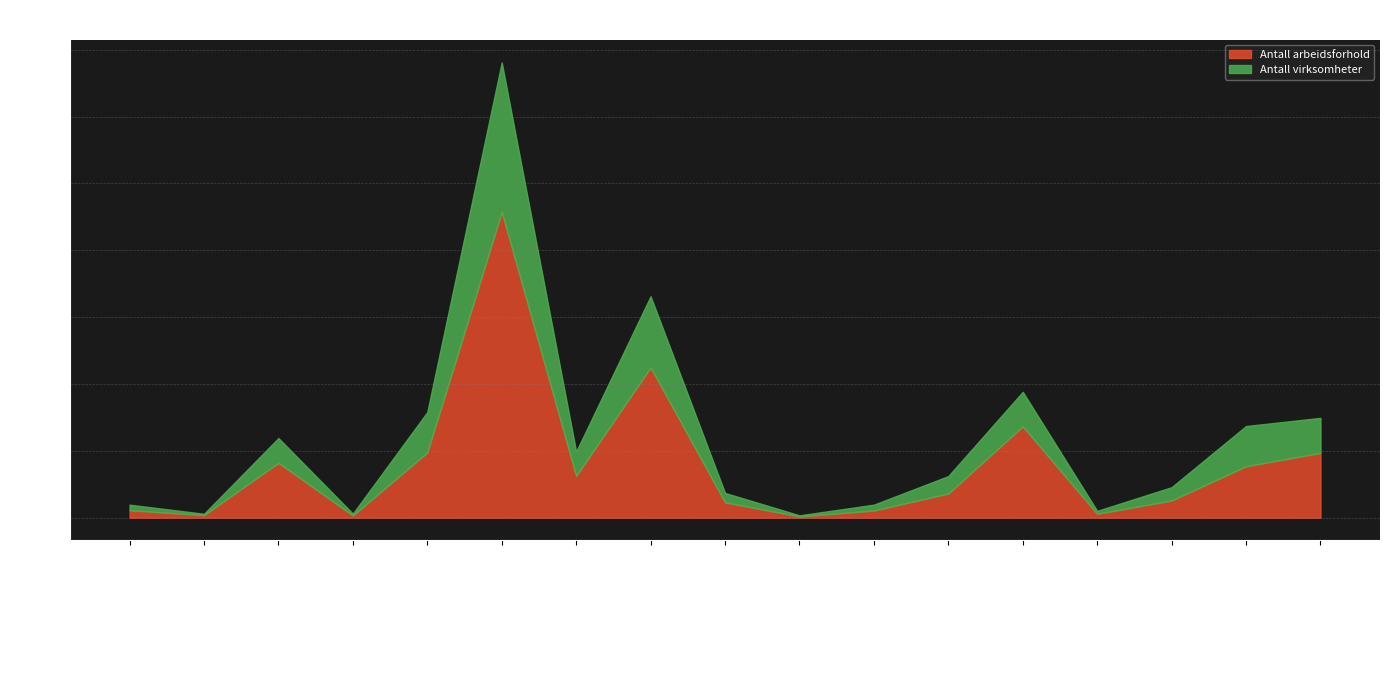

Is the value of Antall arbeidsforhold at Transport og lagring greater than the value of Antall virksomheter at Faglig, vitenskapelig og teknisk tjenester?

Yes